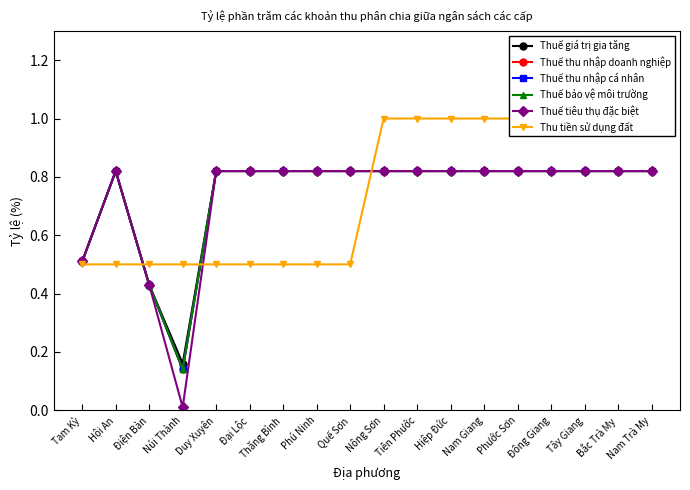

True or false: Thuế thu nhập cá nhân and Thuế tiêu thụ đặc biệt cross at least once.

False